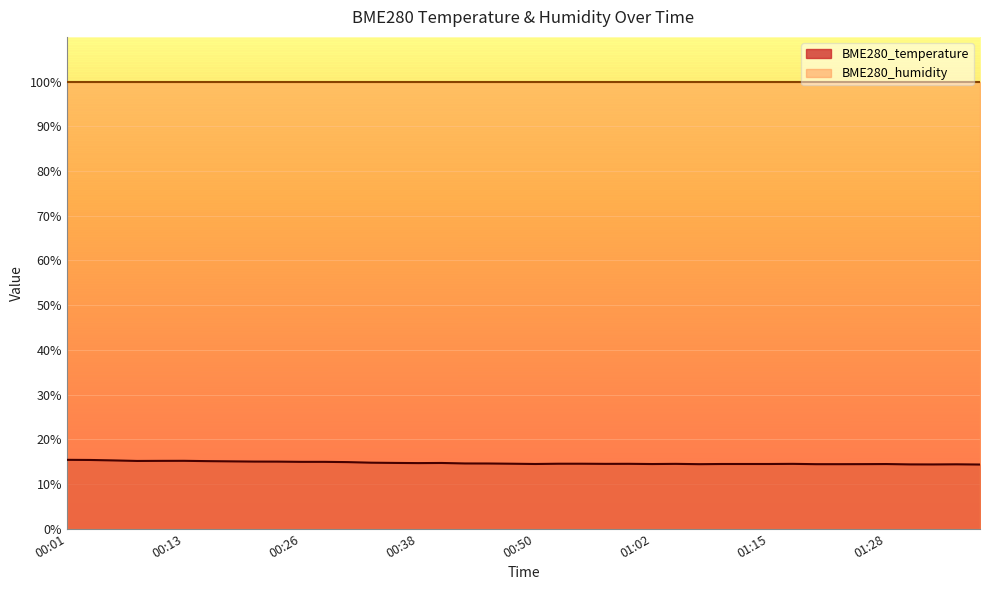

Between 00:28 and 01:38, which is larger?

00:28